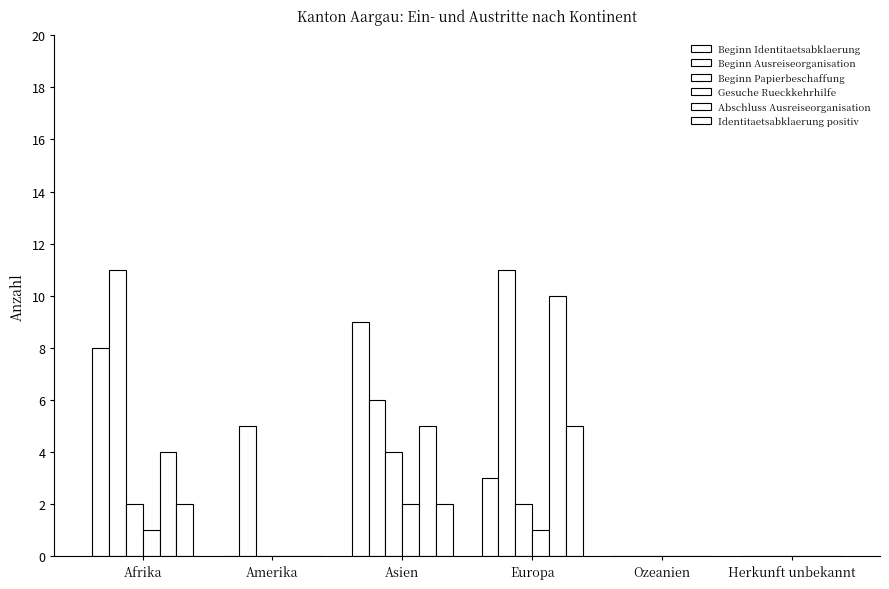

How many distinct data groups are displayed?

6